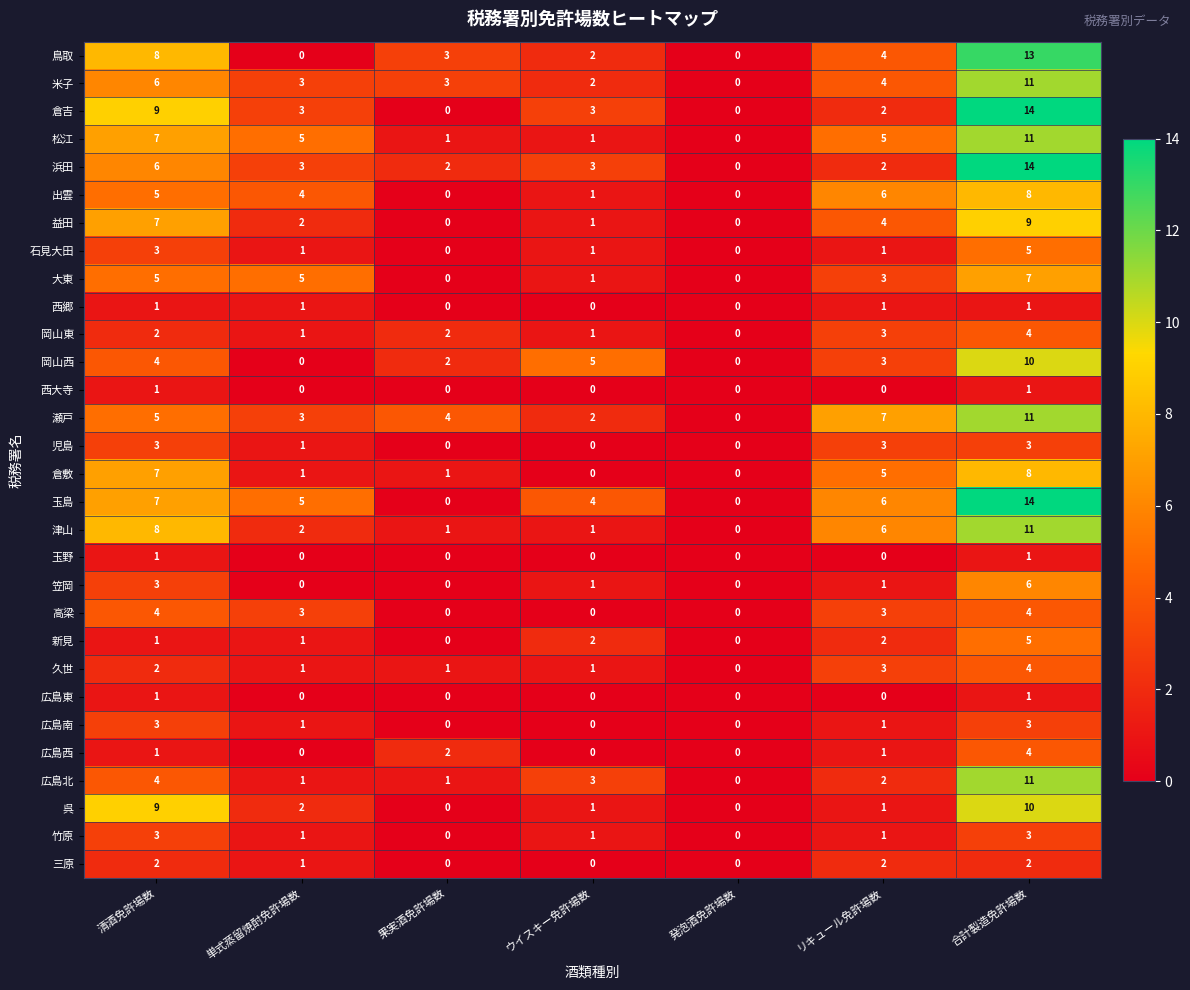

At which label does 瀬戸 first exceed 4?

清酒免許場数